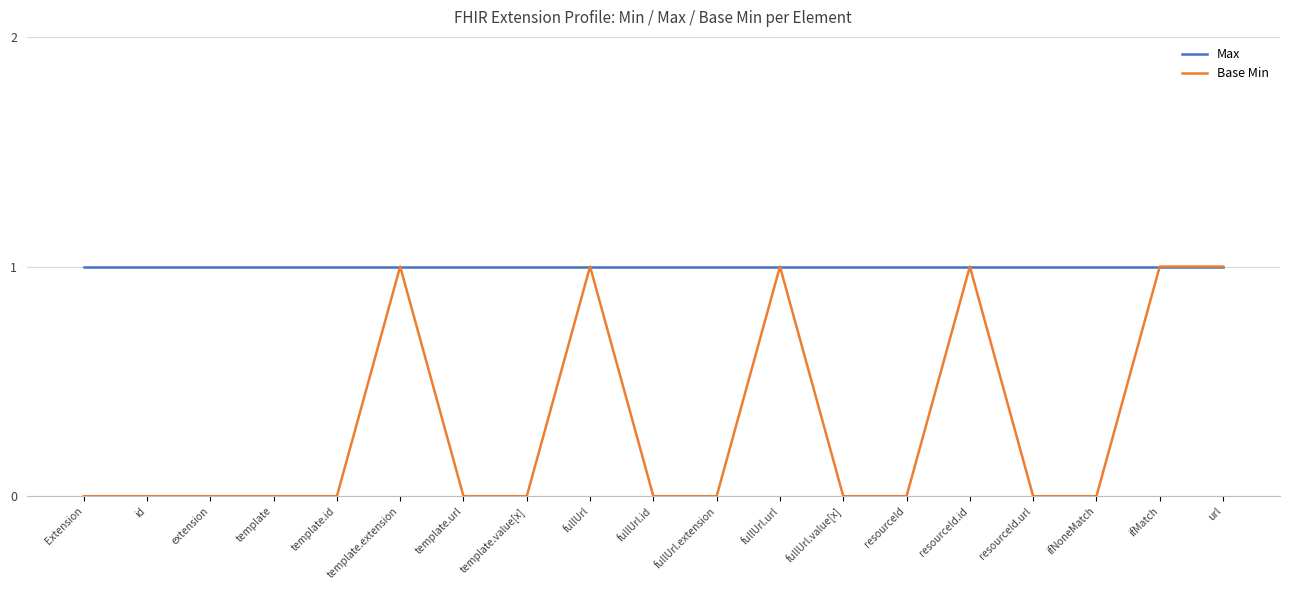

Is it true that Base Min equals 0 at template.value[x]?

True